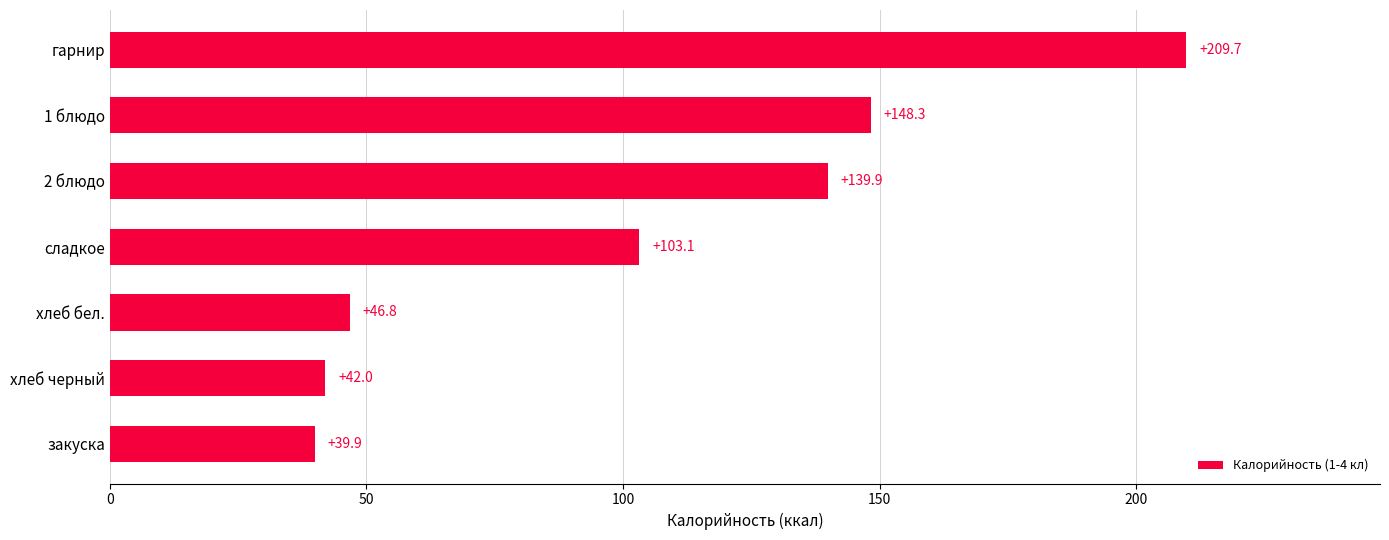

True or false: the data shows 139.9 at 2 блюдо.

True